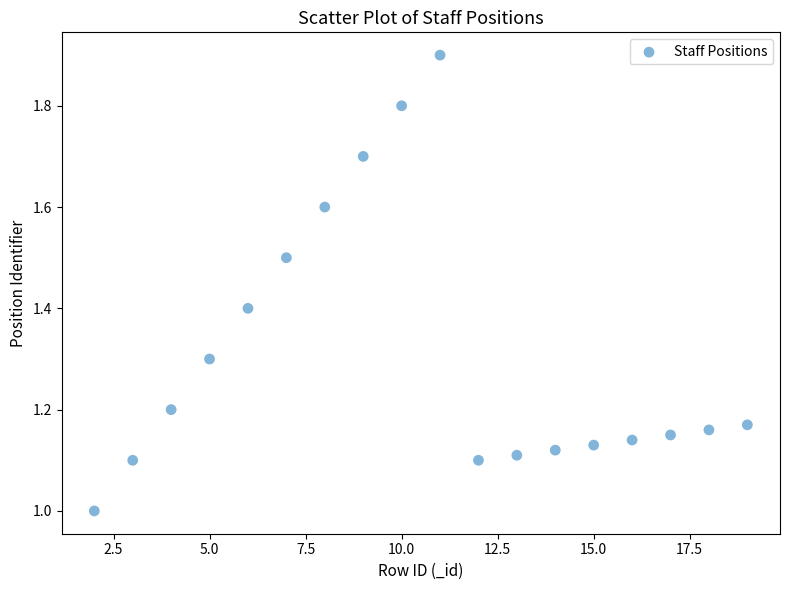

What is the range of X values (max minus min)?

17.0